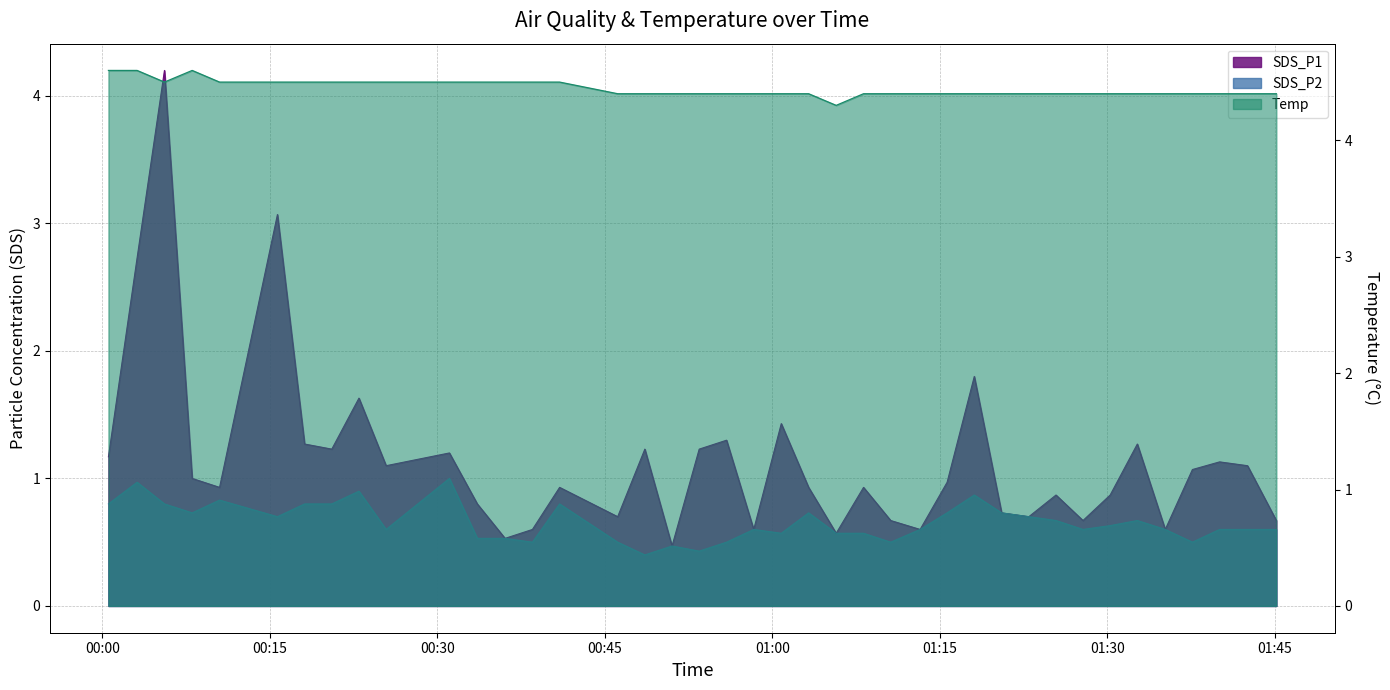

What is the difference between the maximum and minimum values in the SDS_P2 series?

0.6